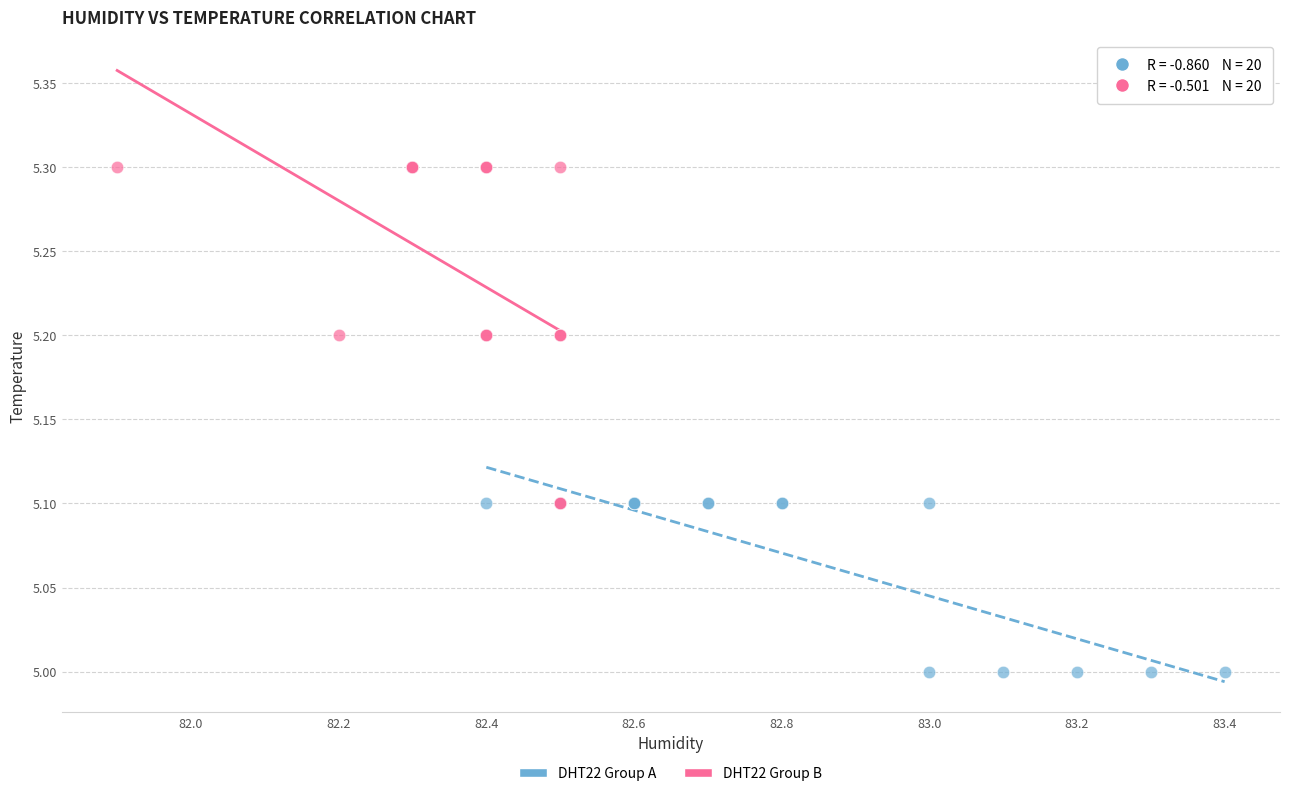

Which series has the largest Y range (max minus min)?

DHT22 Group B